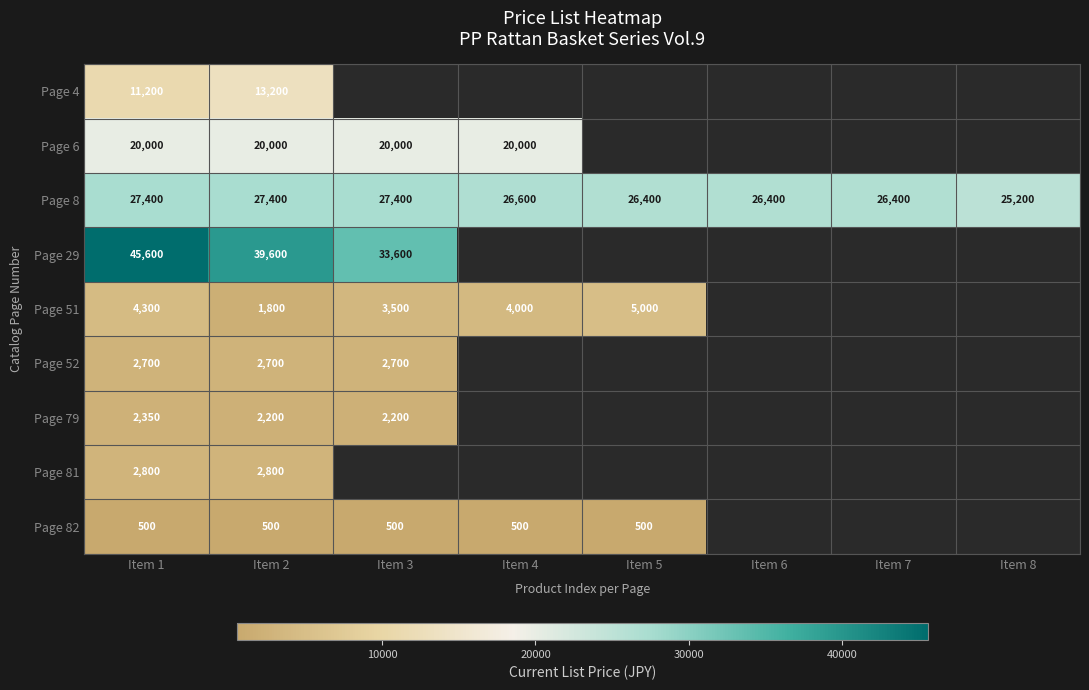

Is the value of Page 6 at Item 3 greater than the value of Page 82 at Item 3?

Yes